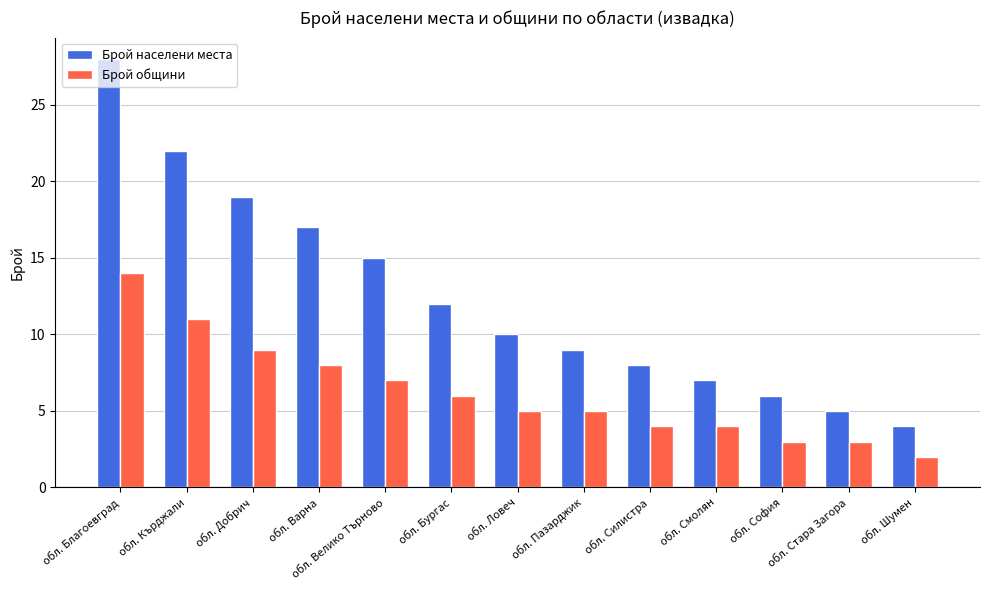

How many categories are shown in the chart?

13